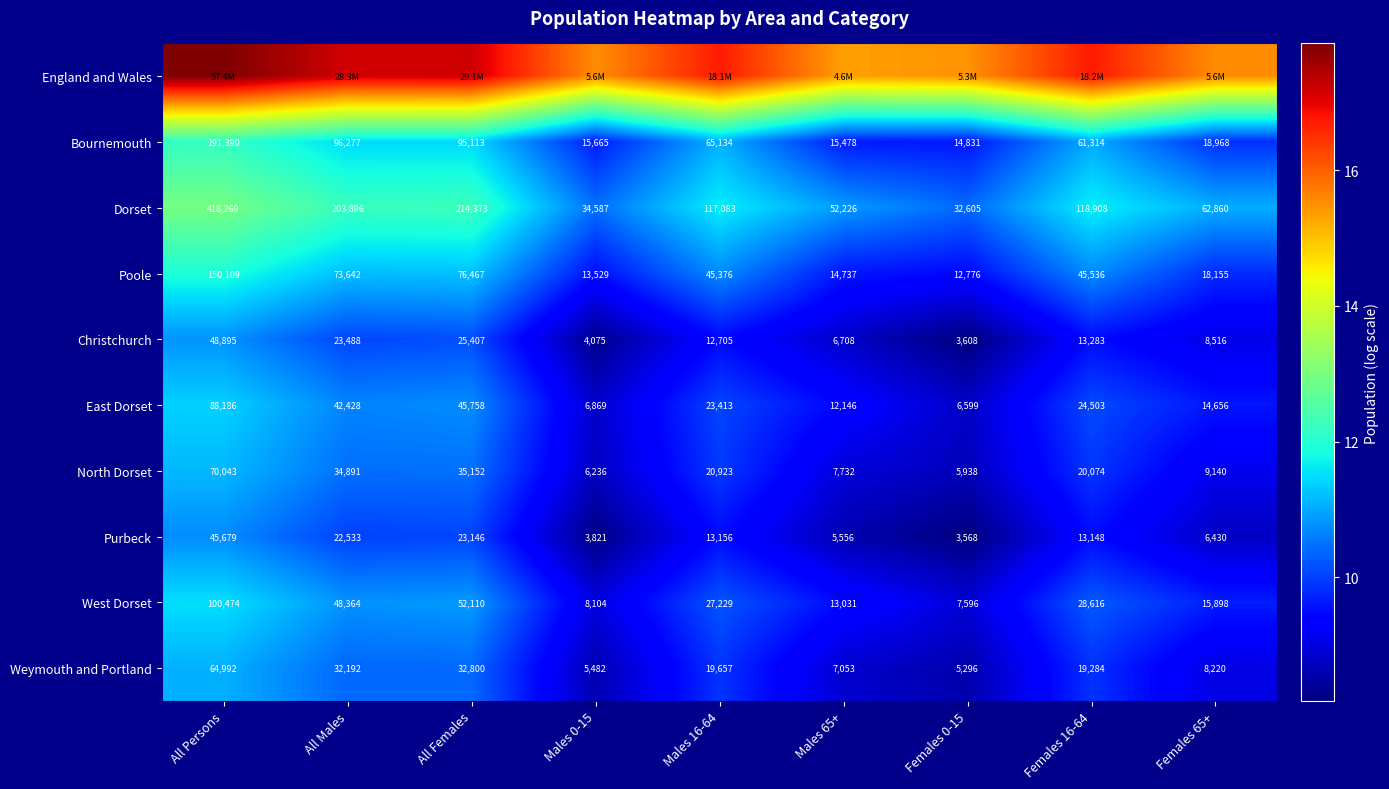

The value of Bournemouth at Males 0-15 is 4.6. True or false?

False